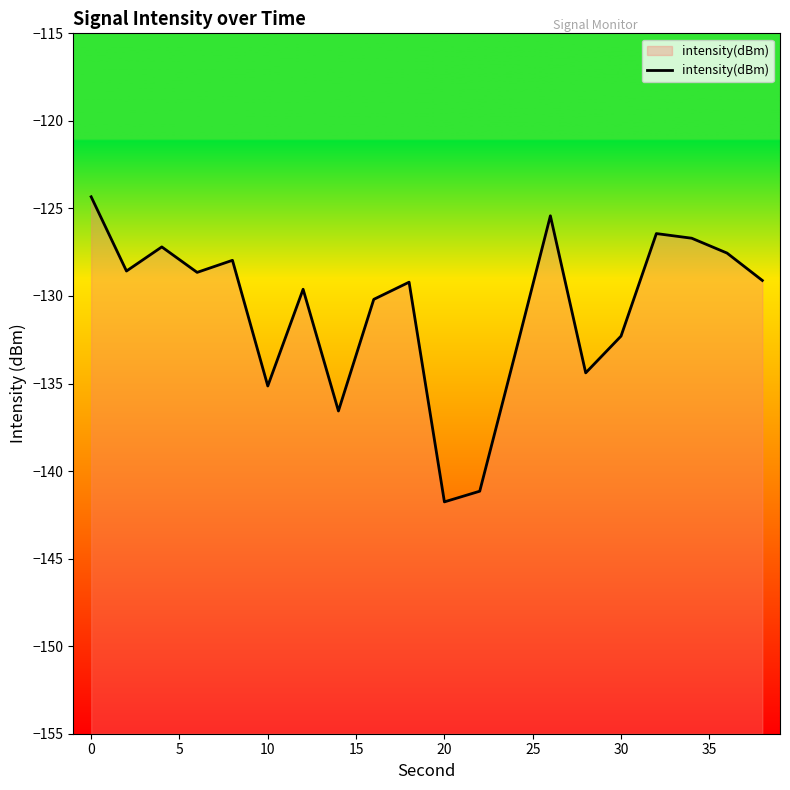

What is the difference between the maximum and minimum values?

17.4